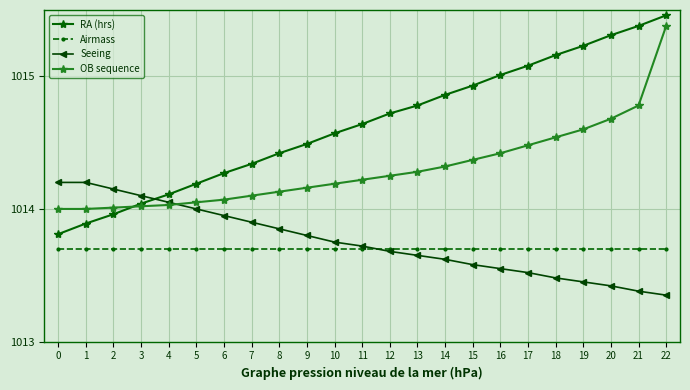

Count the number of data series in this chart.

4